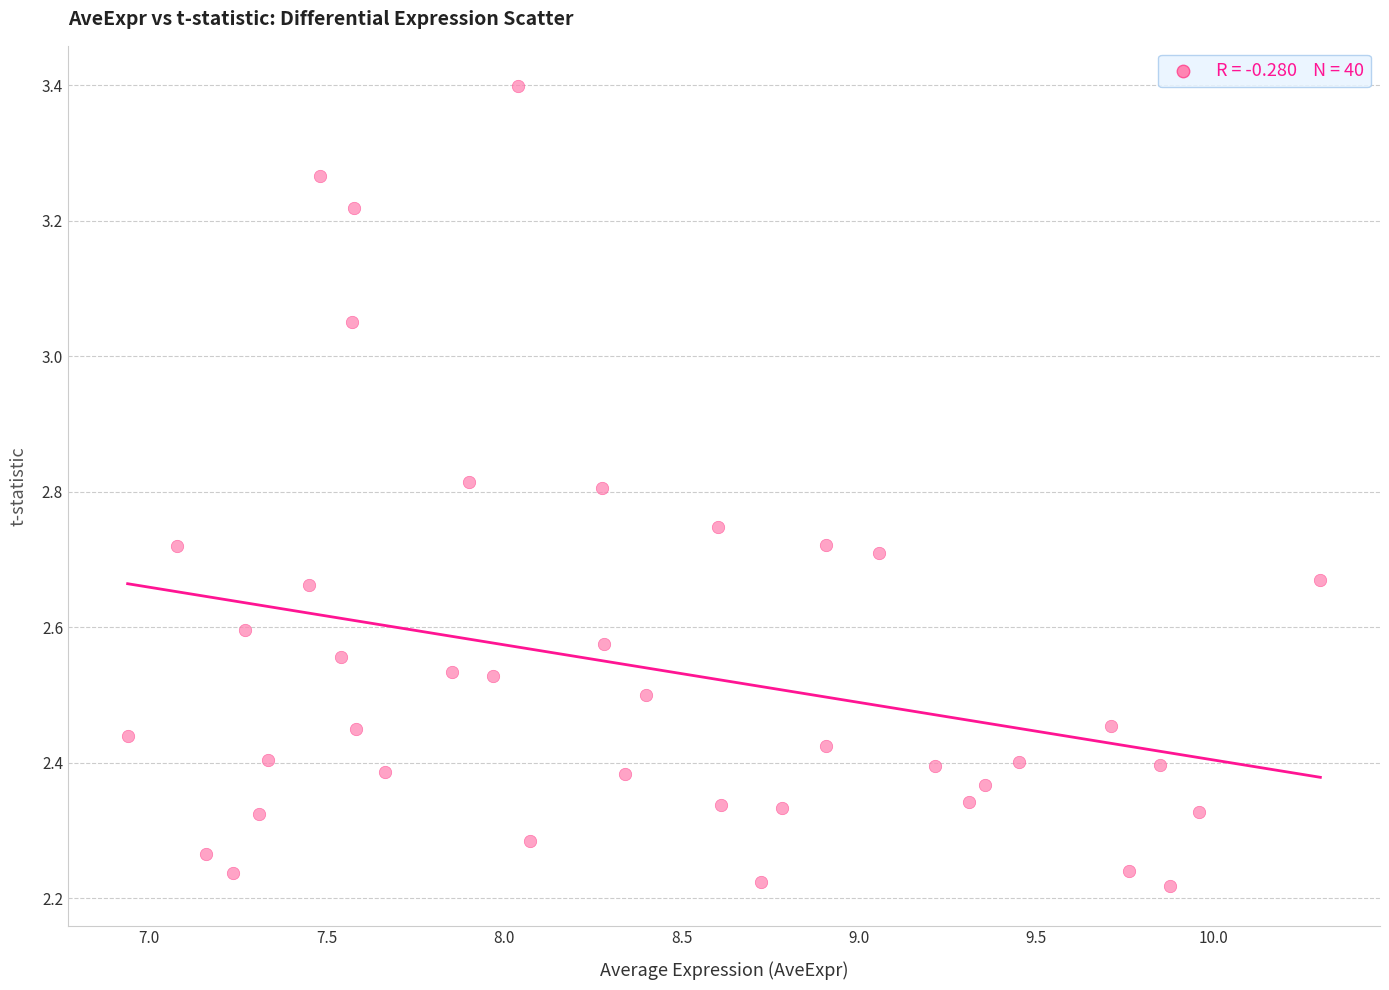

What is the range of Y values (max minus min)?

1.2